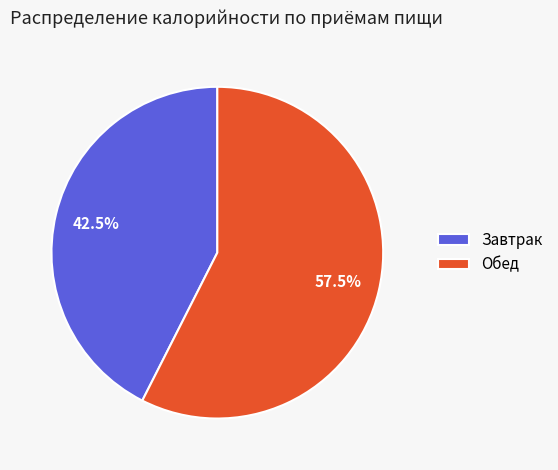

Which category has the biggest portion of the pie?

Обед